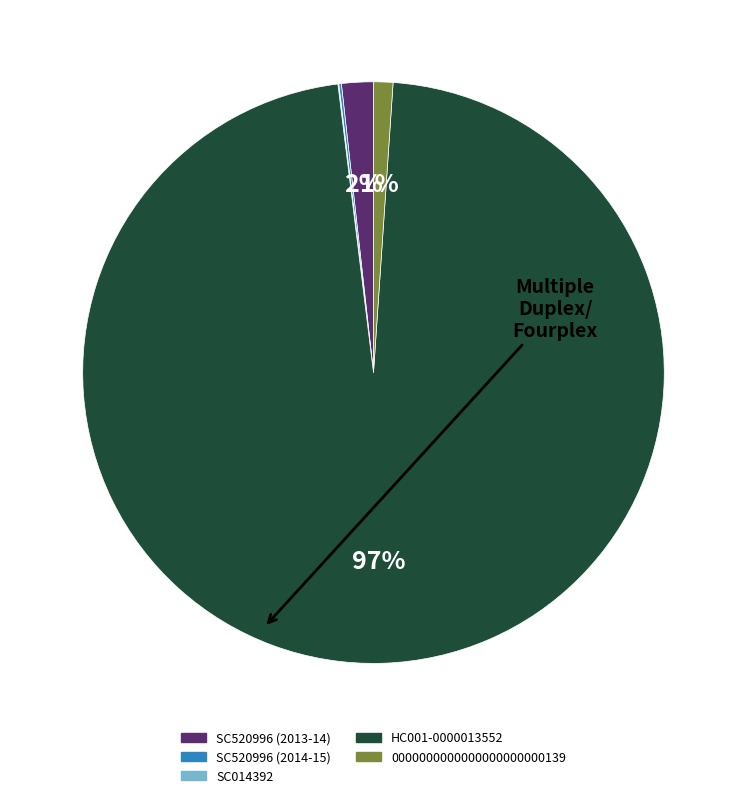

Do SC520996 (2013-14) and HC001-0000013552 together represent more than half of the pie?

Yes